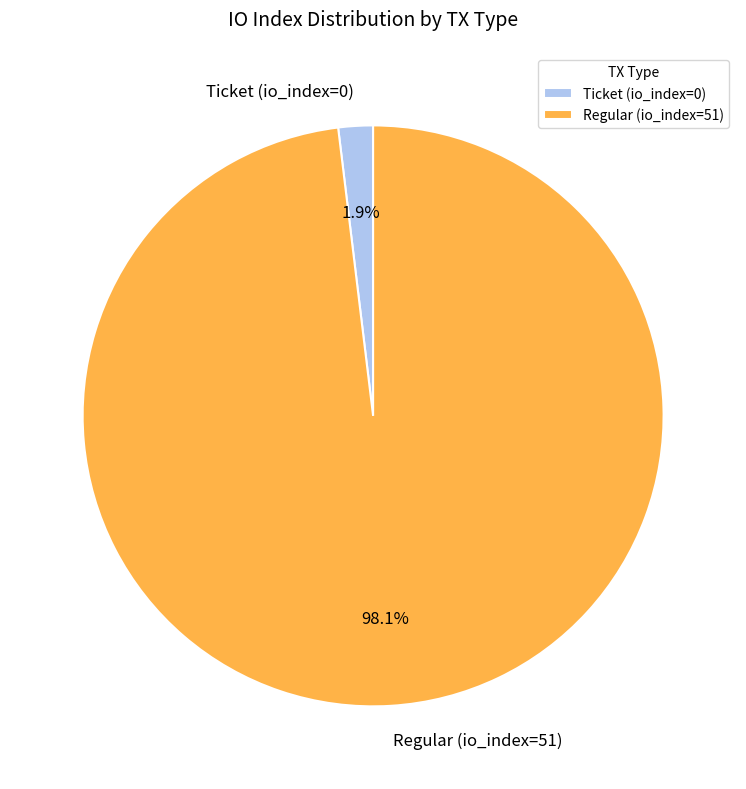

Which has a higher value, Regular (io_index=51) or Ticket (io_index=0)?

Regular (io_index=51)